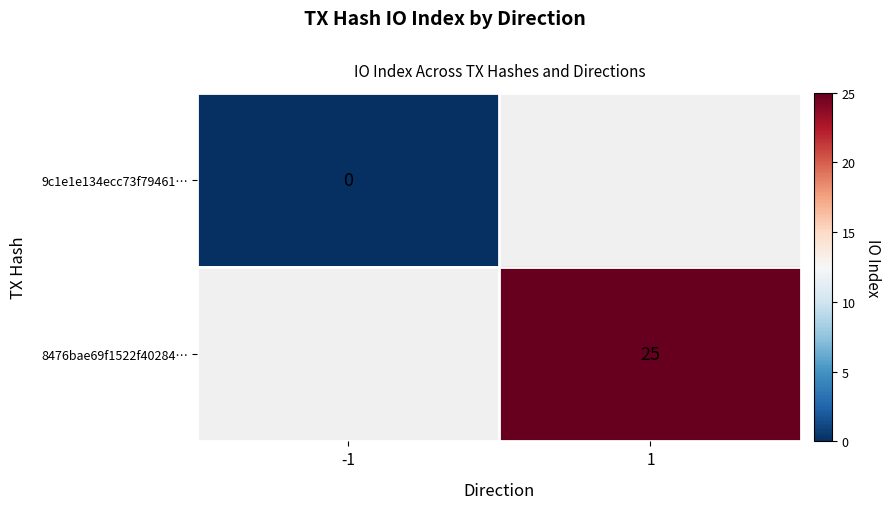

Is the value of 9c1e1e134ecc73f79461… at -1 greater than the value of 8476bae69f1522f40284… at 1?

No